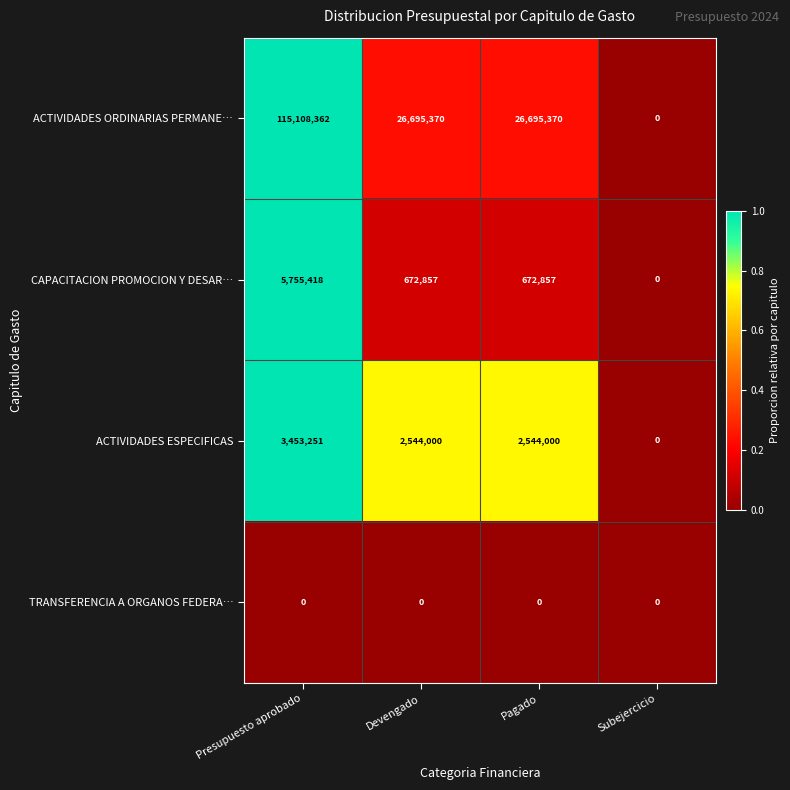

Which series has the largest range (max minus min)?

ACTIVIDADES ORDINARIAS PERMANE…